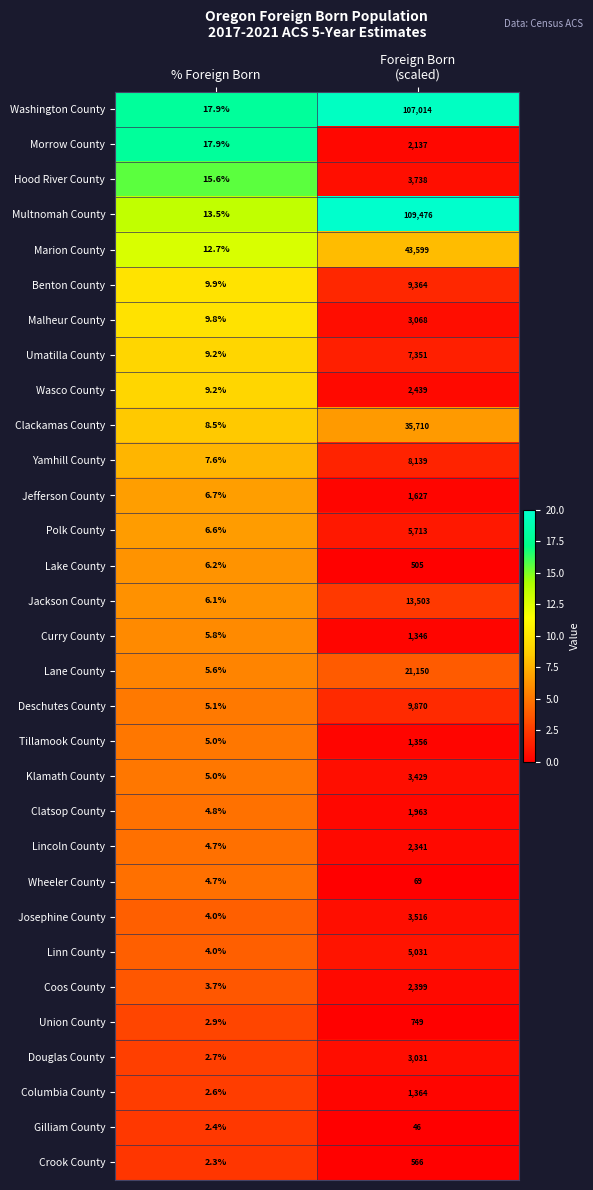

What is the difference between the maximum and minimum values in the Lane County series?

21144.4